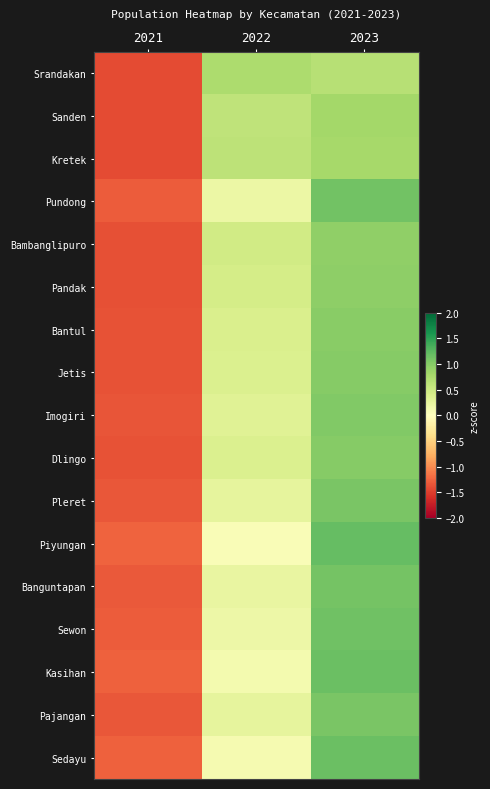

At how many categories does at least one series exceed 0?

2